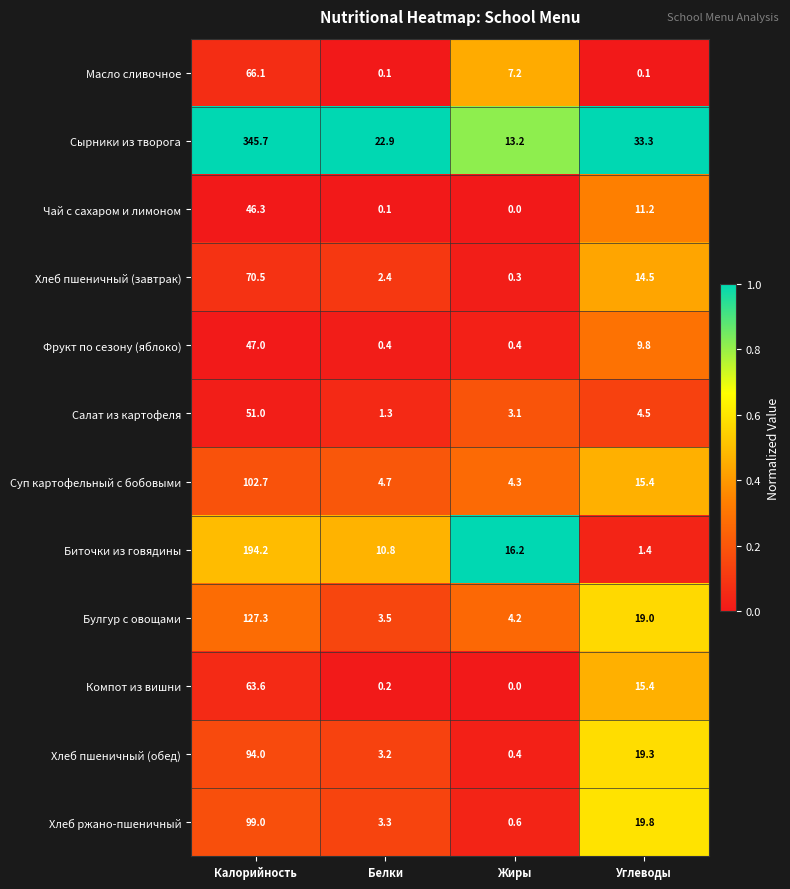

What is the maximum value shown in the chart?

345.7